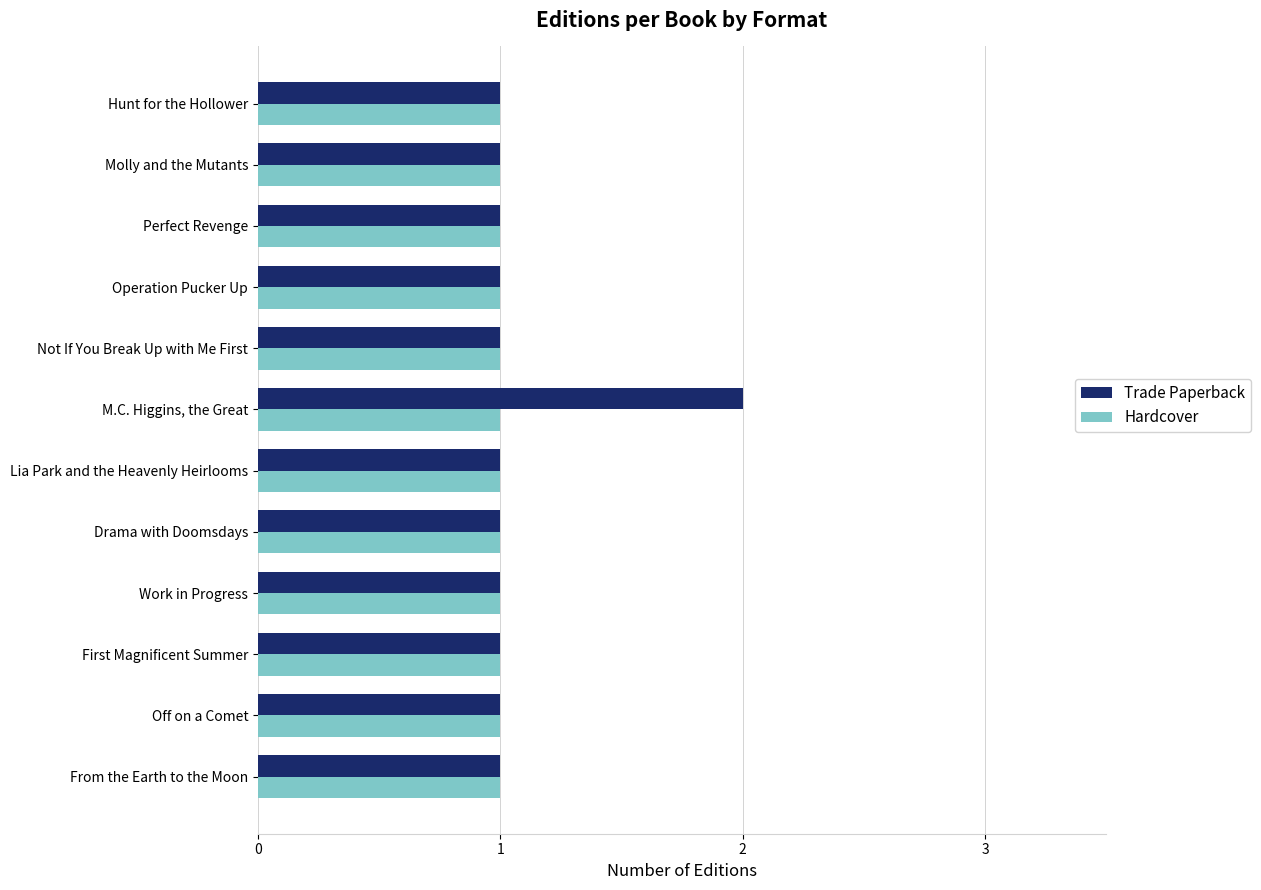

Which series has the widest spread of values?

Trade Paperback